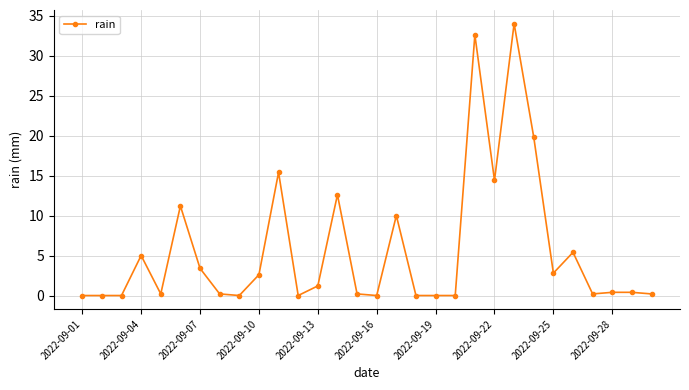

Count the number of data series in this chart.

1